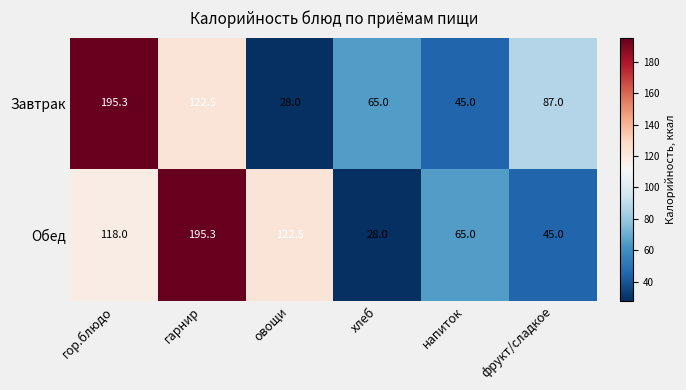

The value of Обед at фрукт/сладкое is 45.0. True or false?

True